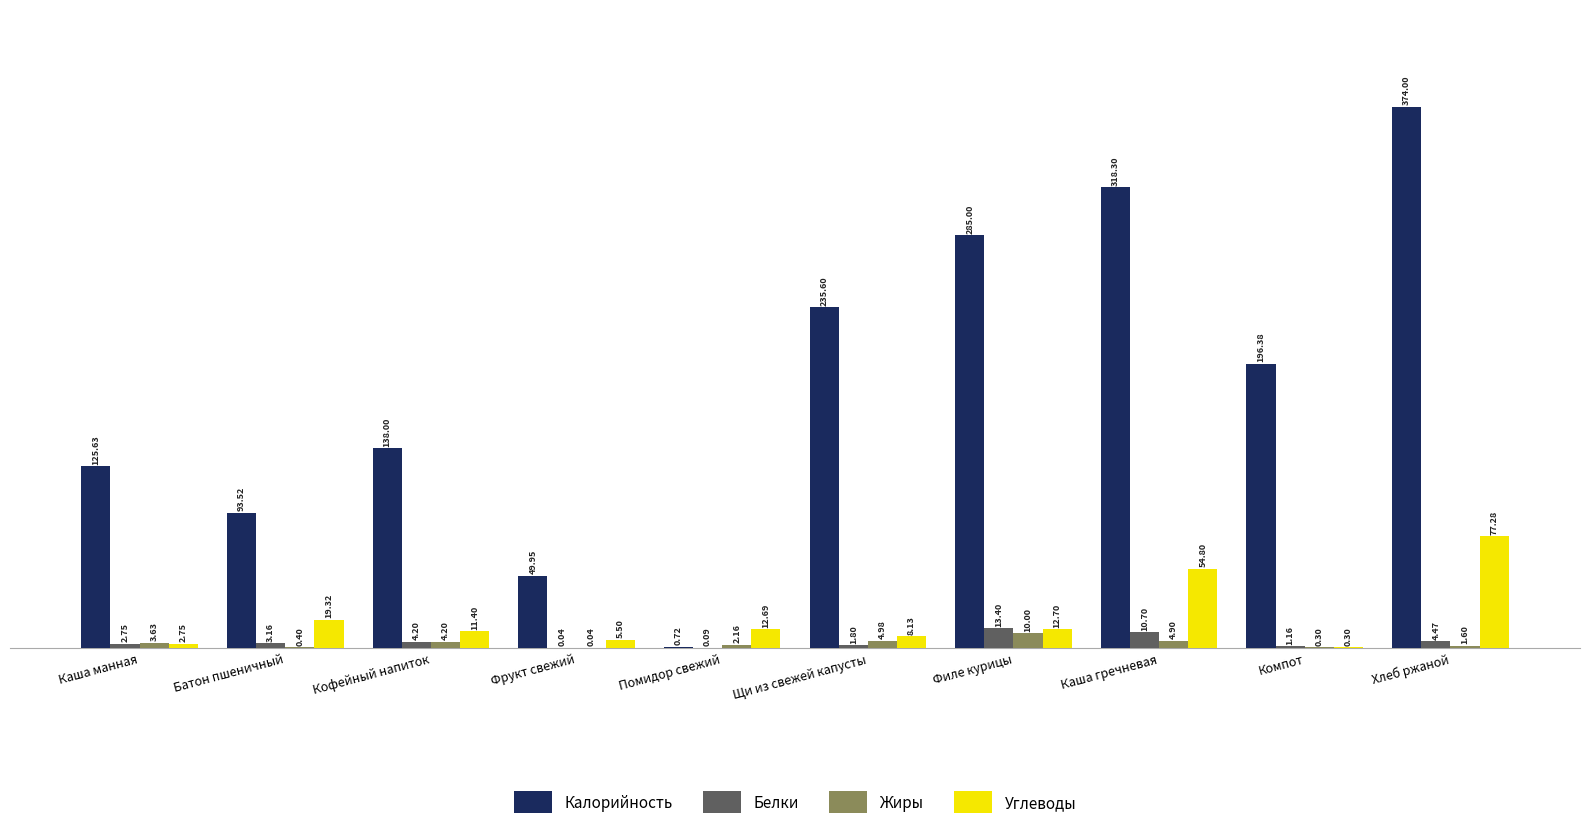

What is the total value across all series at Щи из свежей капусты?

250.5